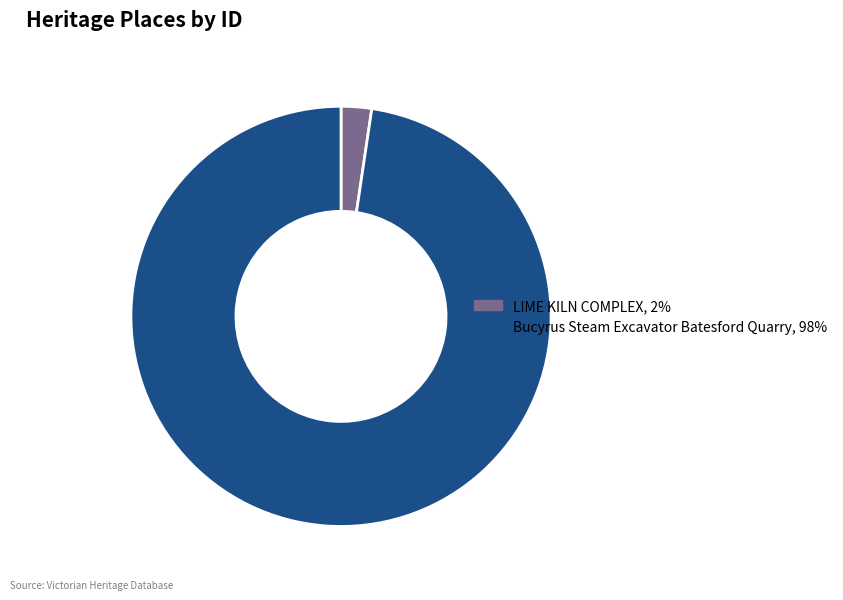

Is it true that Bucyrus Steam Excavator Batesford Quarry is 98% of the pie?

True